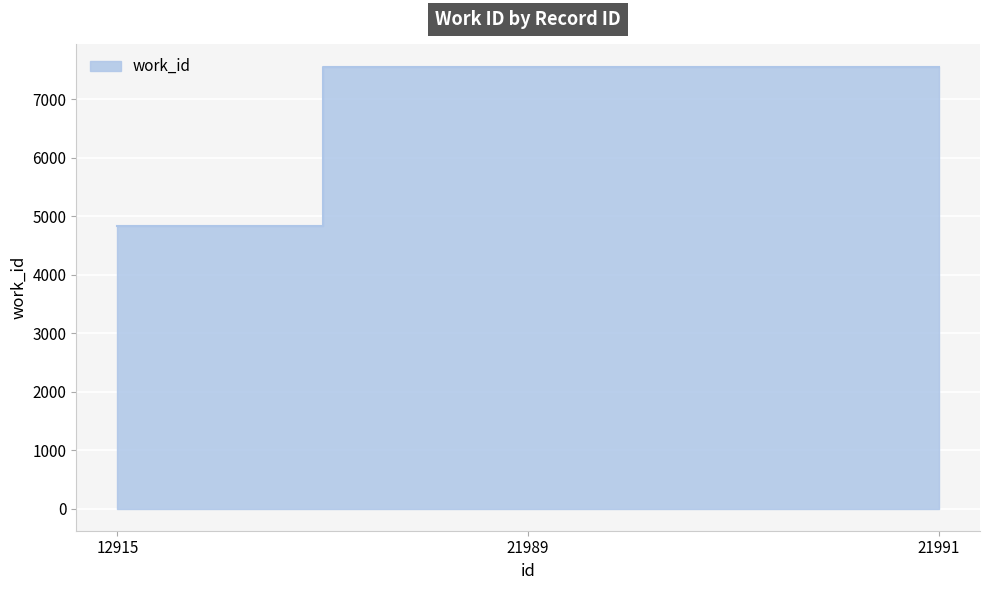

How many data points does each series have?

3